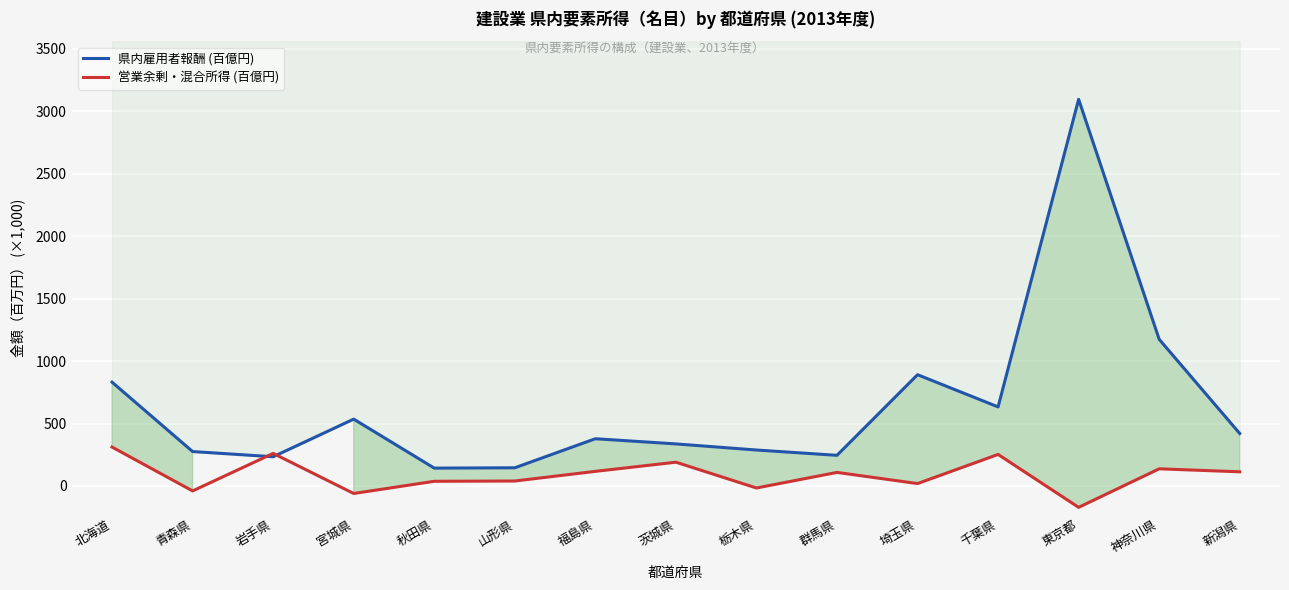

What is the sum of the 県内雇用者報酬 (百億円) values at 山形県 and 北海道?

976.7